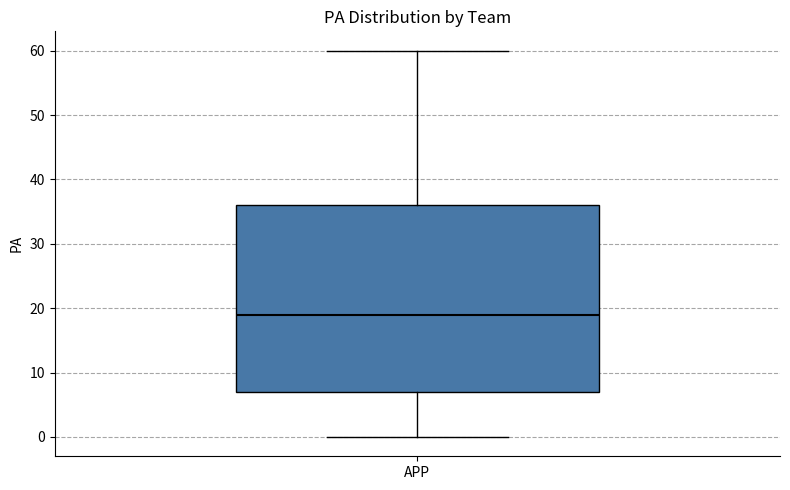

Transcribe this box plot: give where the median line is, the range the box spans, and where the two whiskers end, as read against the y-axis. The values are not printed on the chart, so give them approximately, as read against the axis.

median 19, box 7 to 36, whiskers 0 to 60